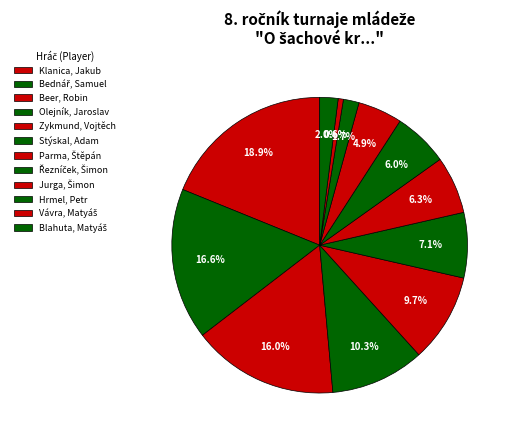

Is there a majority slice in this chart?

No